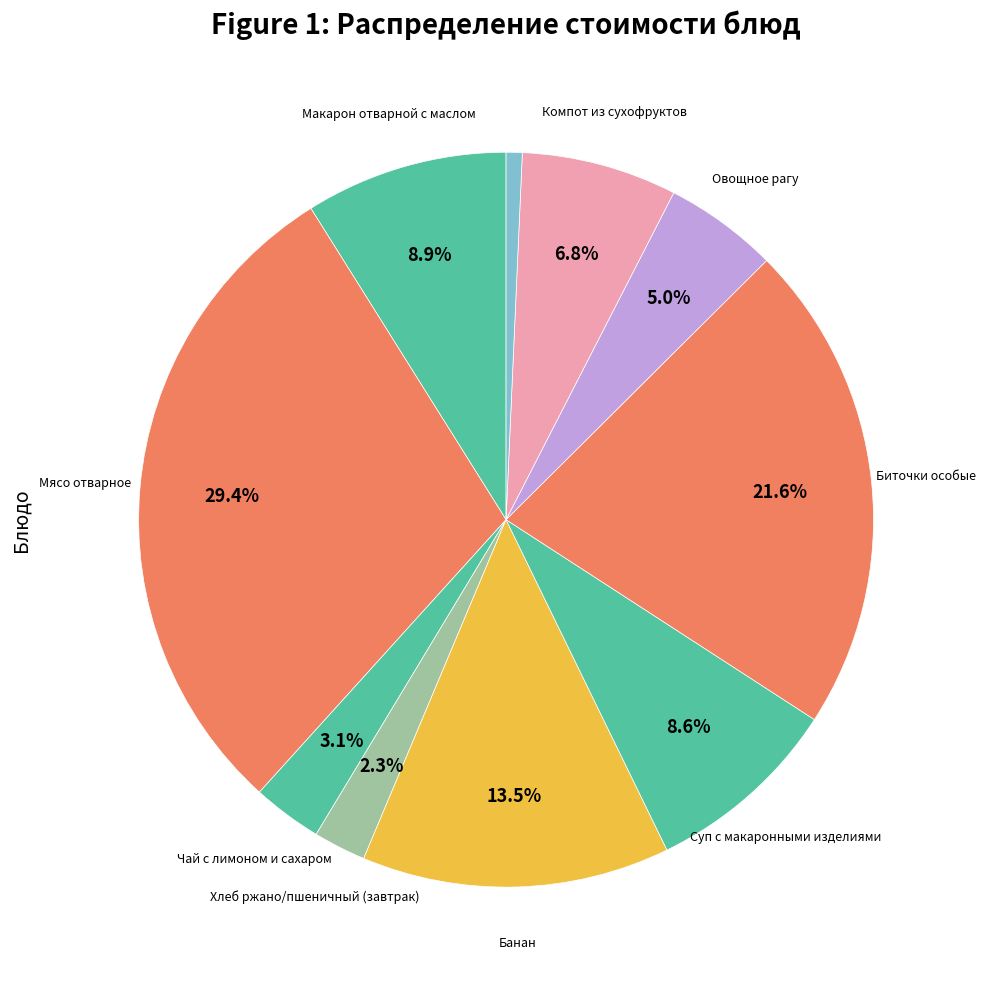

How many slices are in this pie chart?

10